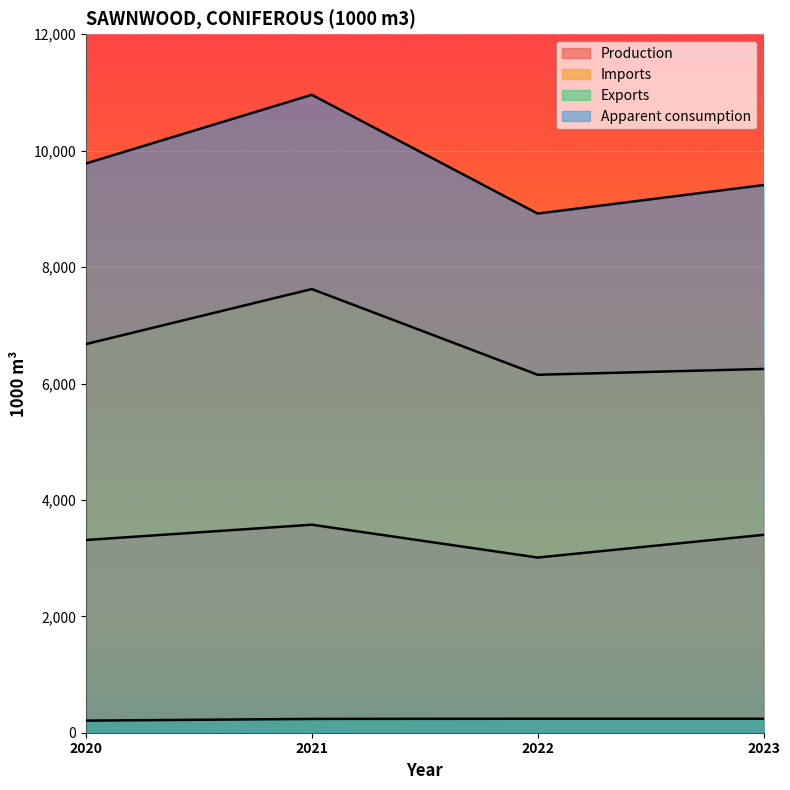

Does the chart display data point markers on the line(s)?

No